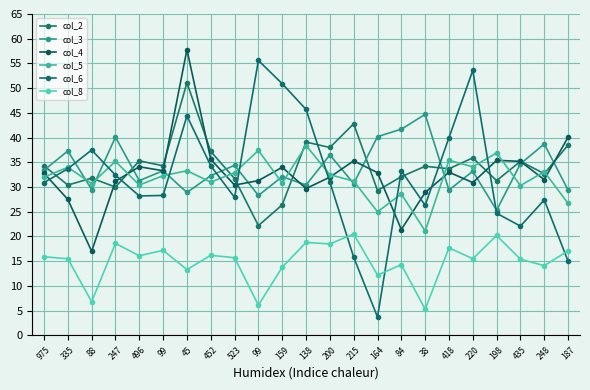

Rank the series at 45 from highest to lowest value.

col_4, col_2, col_6, col_5, col_3, col_8